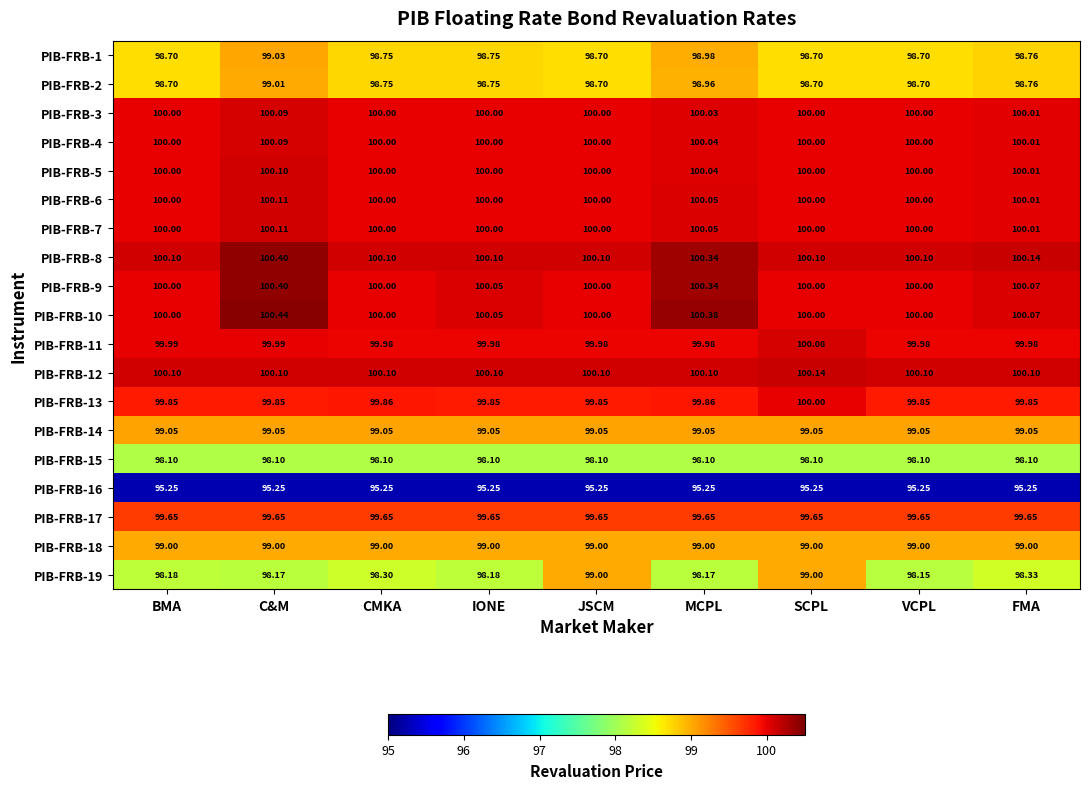

Where is PIB-FRB-19 nearest to the value 98?

VCPL